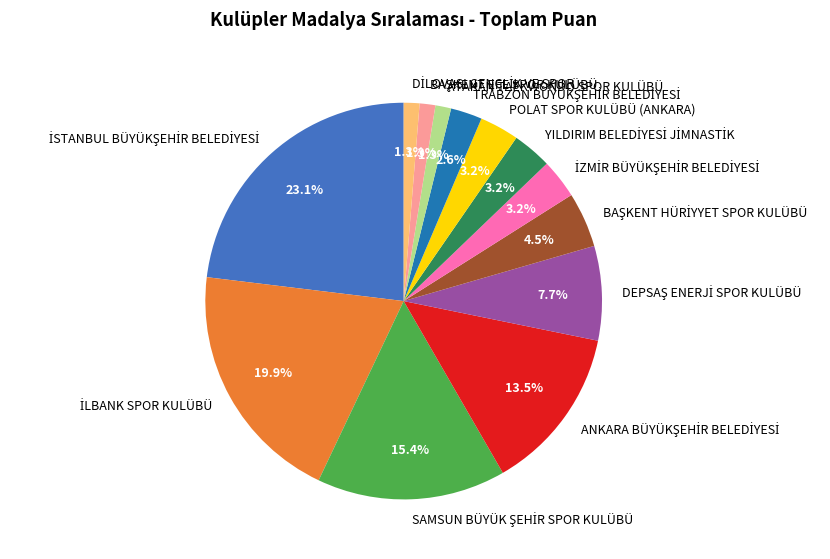

What percentage is NOT represented by POLAT SPOR KULÜBÜ (ANKARA)?

96.8%